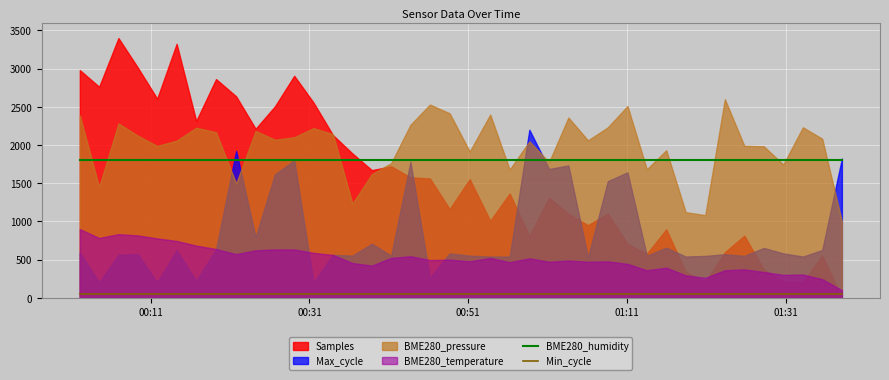

True or false: BME280_humidity and Min_cycle intersect in this chart.

False